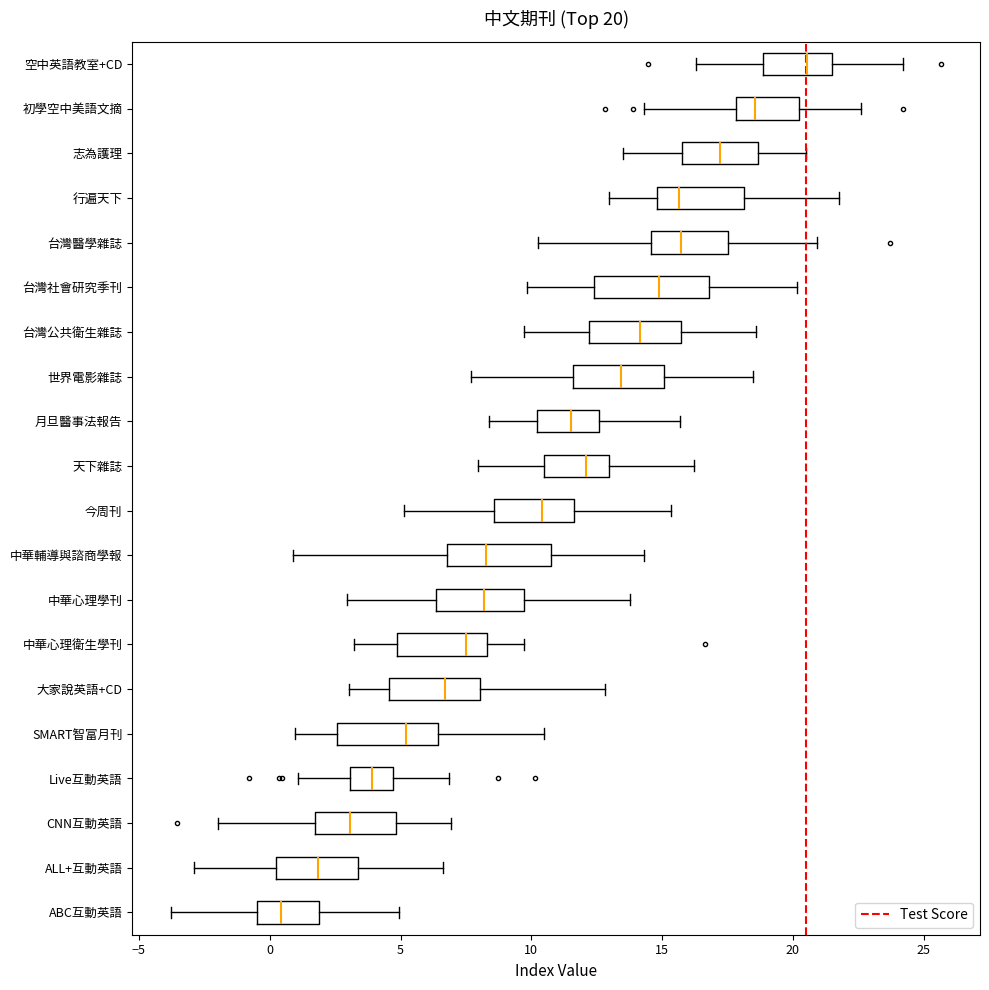

Which box's median line is the furthest to the left?

ABC互動英語